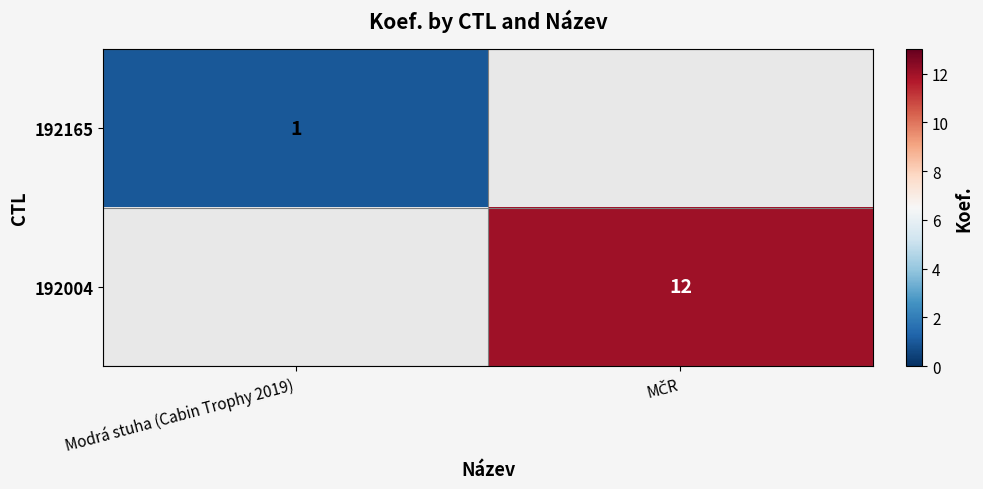

How many series are shown in this chart?

2